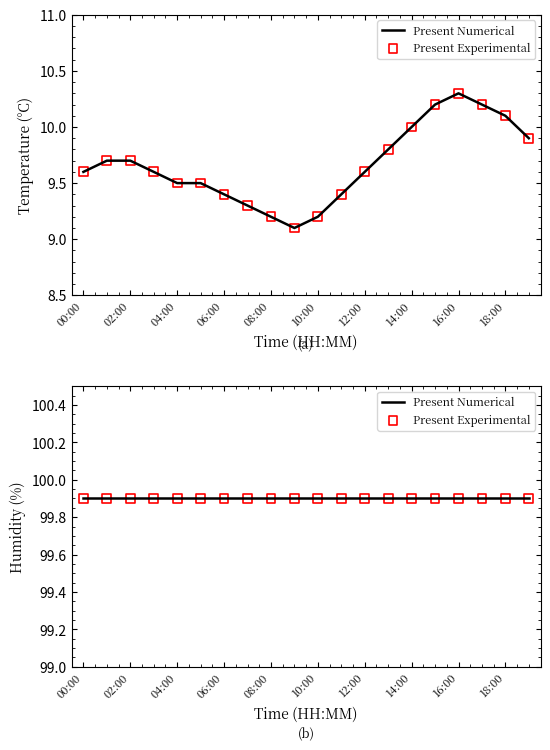

Approximately how many times larger is the value at 08:00 compared to 02:00?

0.9